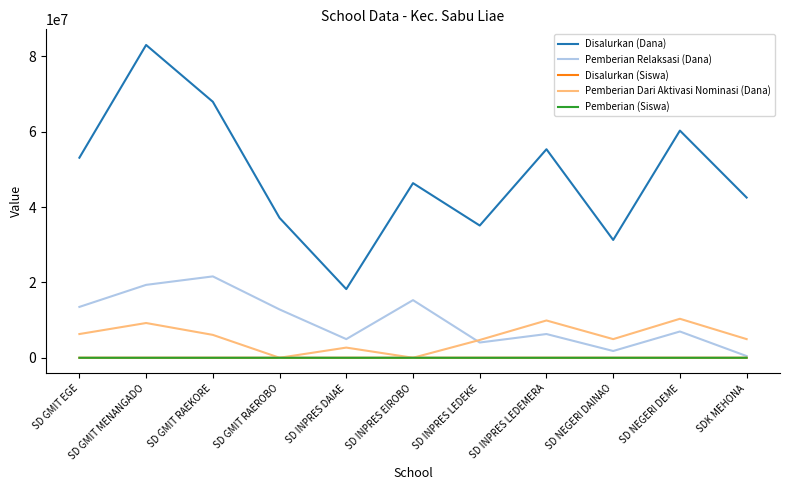

True or false: Pemberian Dari Aktivasi Nominasi (Dana) has a value of 2700000 at SD INPRES DAIAE.

True